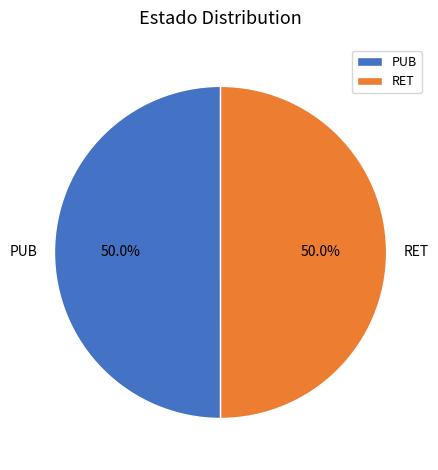

What portion of the pie excludes PUB?

50.0%